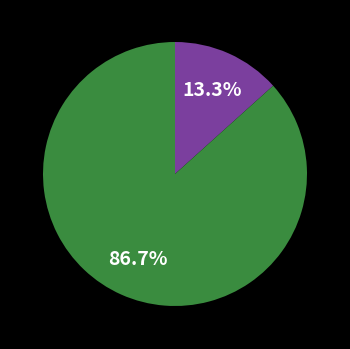

Does any single category account for the majority?

Yes